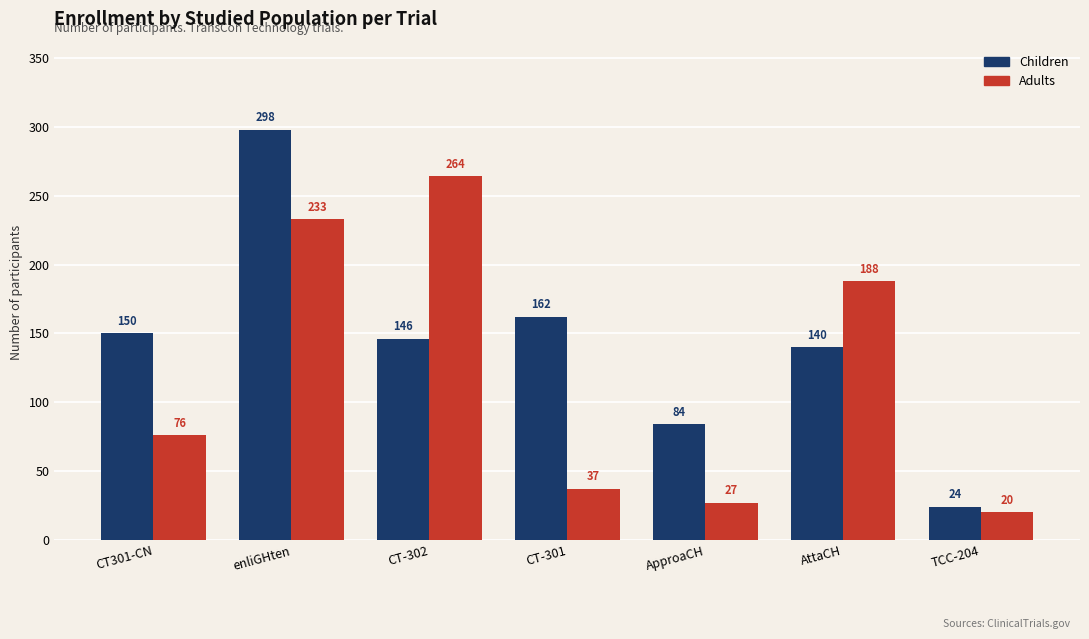

Reading left to right, transcribe all the data shown in this chart.

Children: 150	298	146	162	84	140	24
Adults: 76	233	264	37	27	188	20